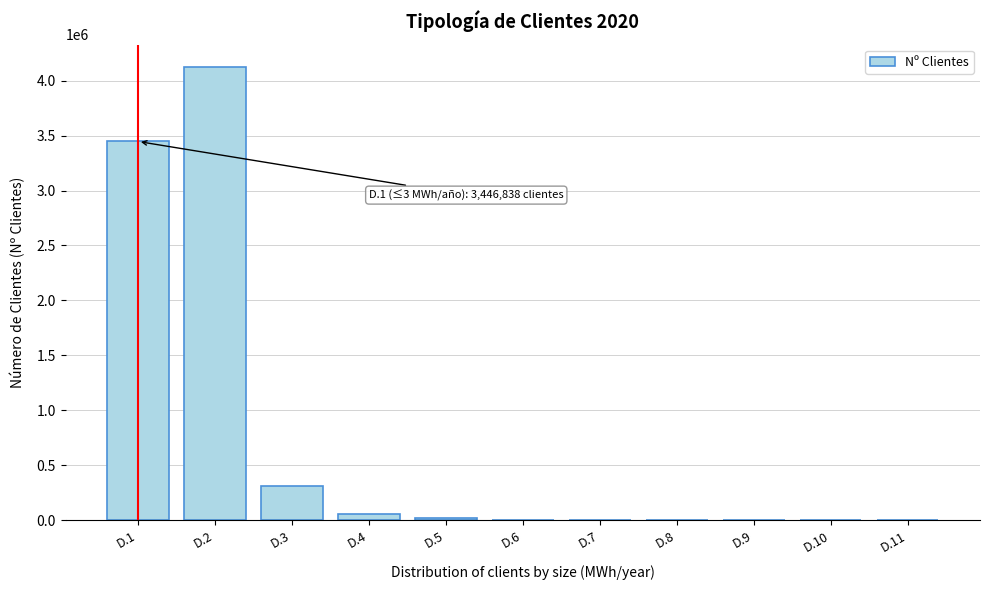

The value at D.1 is 5635377. True or false?

False